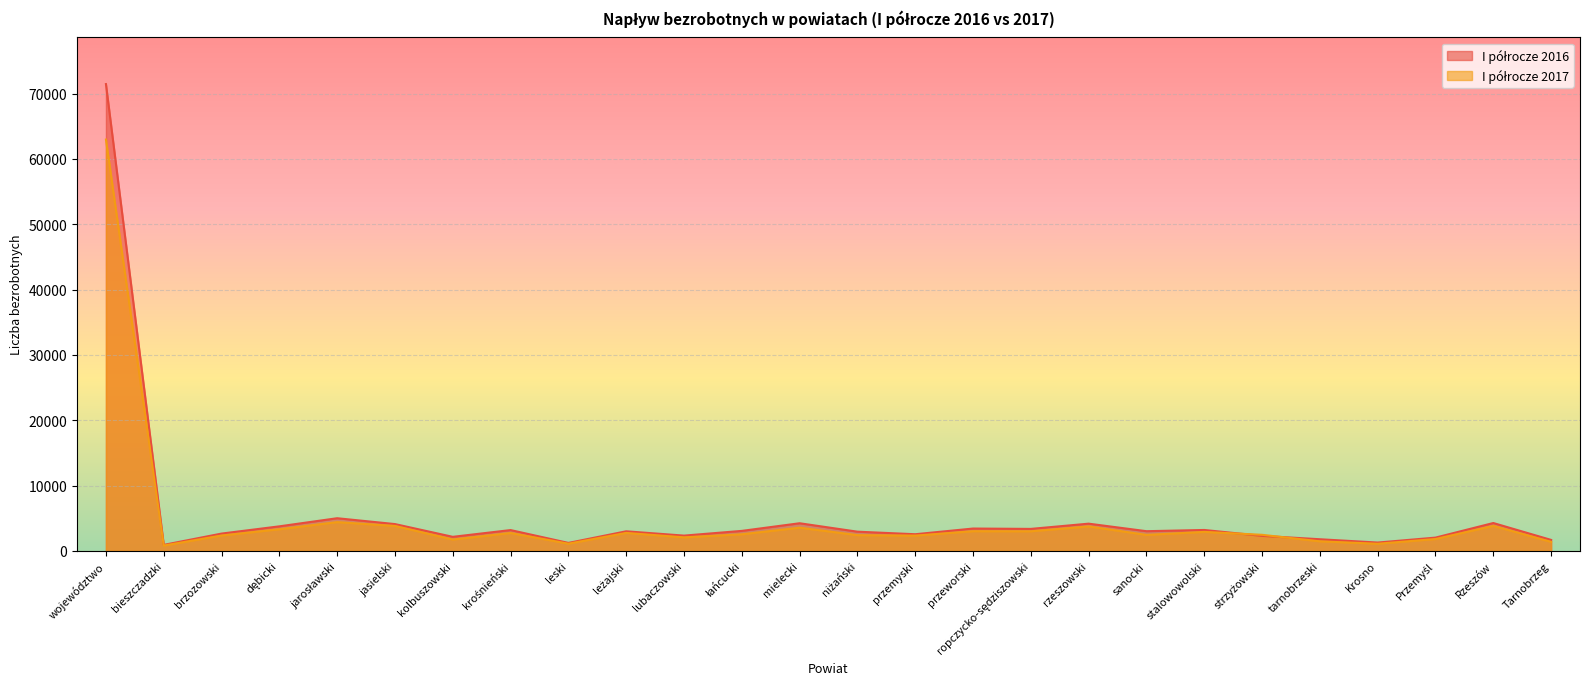

What is the sum of all I półrocze 2016 values?

142936